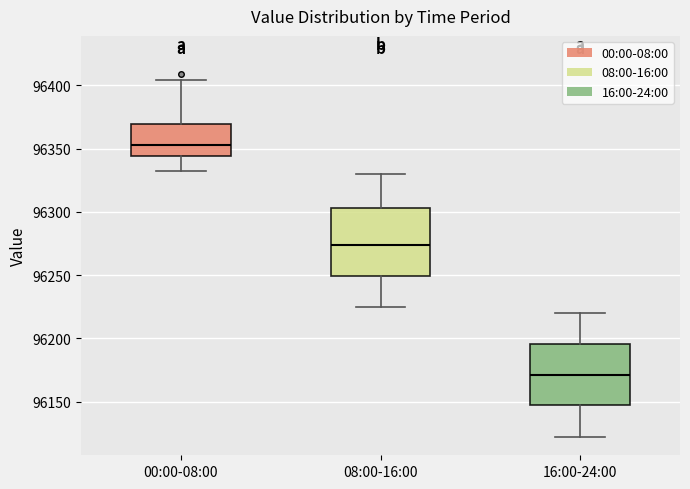

Which box has the lowest median line?

16:00-24:00